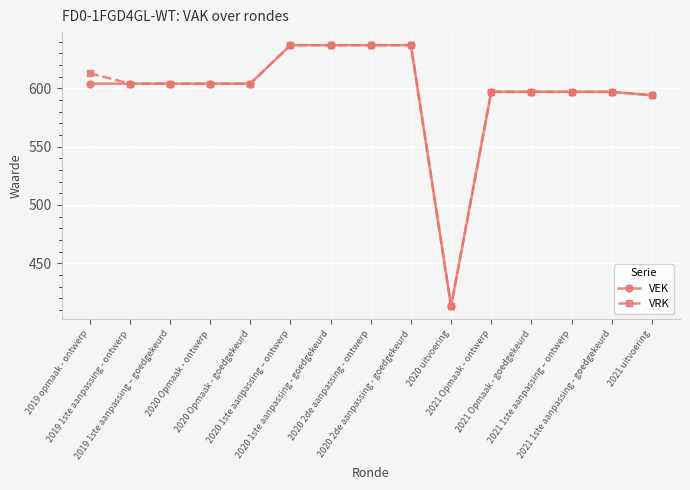

At how many categories does at least one series exceed 552?

14